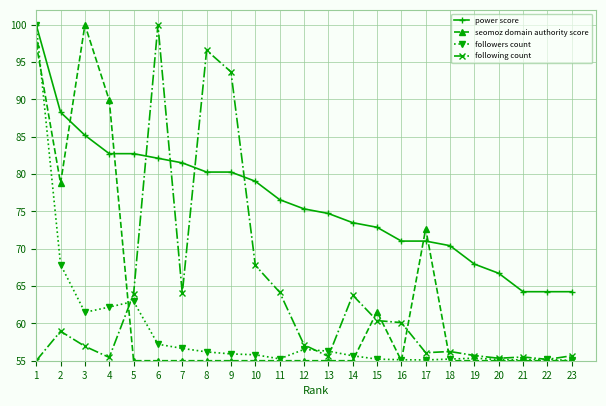

What is the smallest value displayed?

55.0